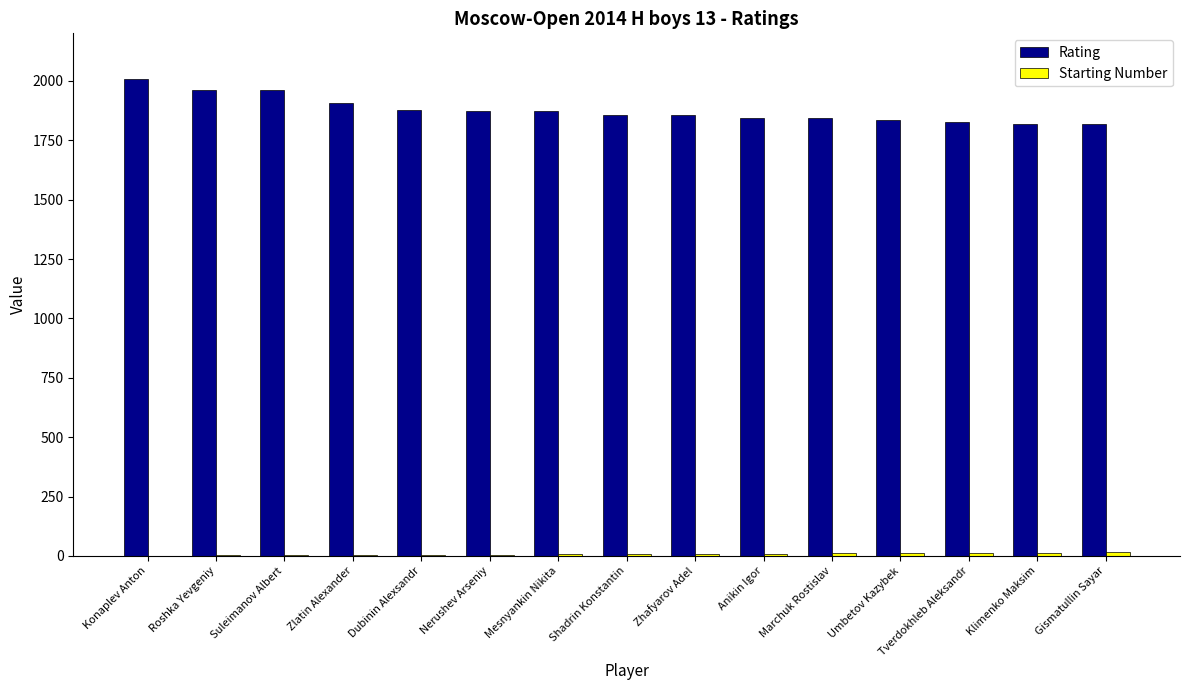

What is the maximum value shown in the chart?

2008